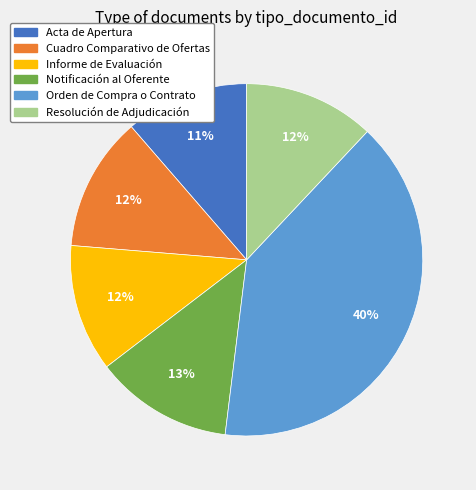

Does Cuadro Comparativo de Ofertas account for over 50% of the chart?

No